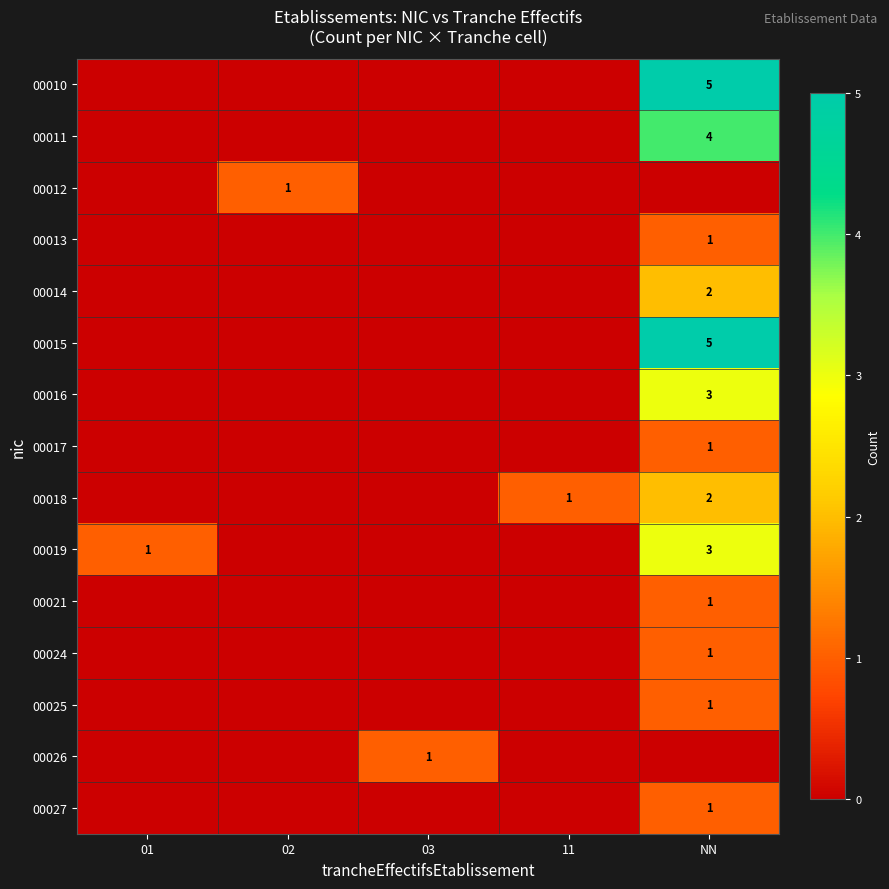

Count the 00024 values in the range 0 to 1.

5